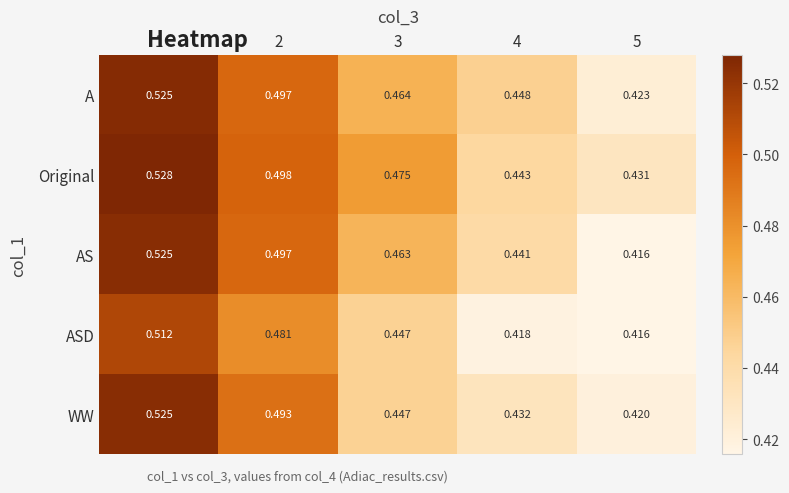

At 4, list the series in order from largest to smallest.

A, Original, AS, WW, ASD